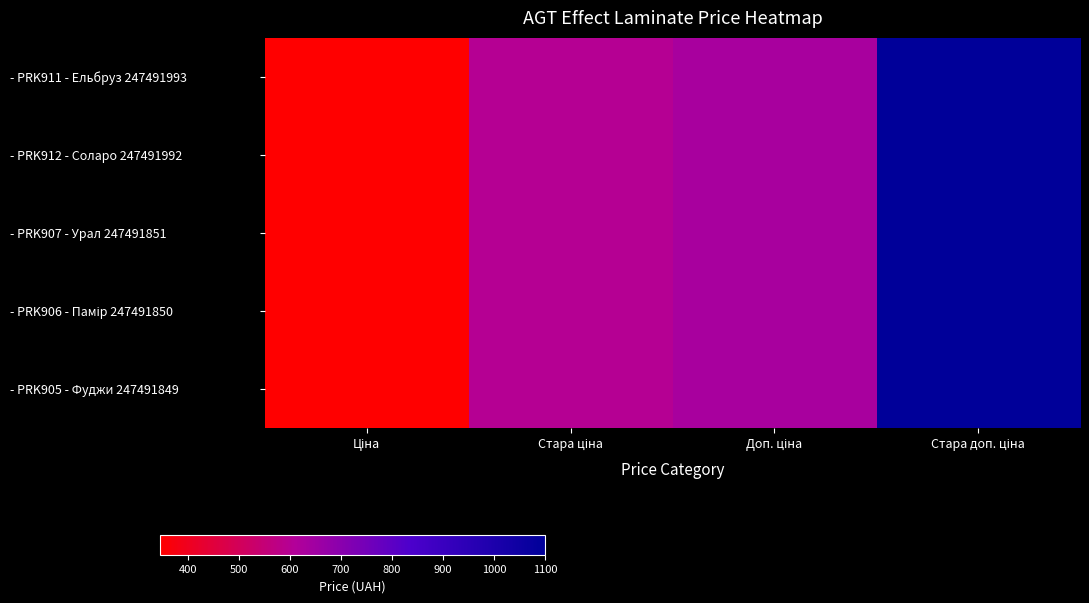

Which series has the largest range (max minus min)?

- PRK911 - Ельбруз 247491993